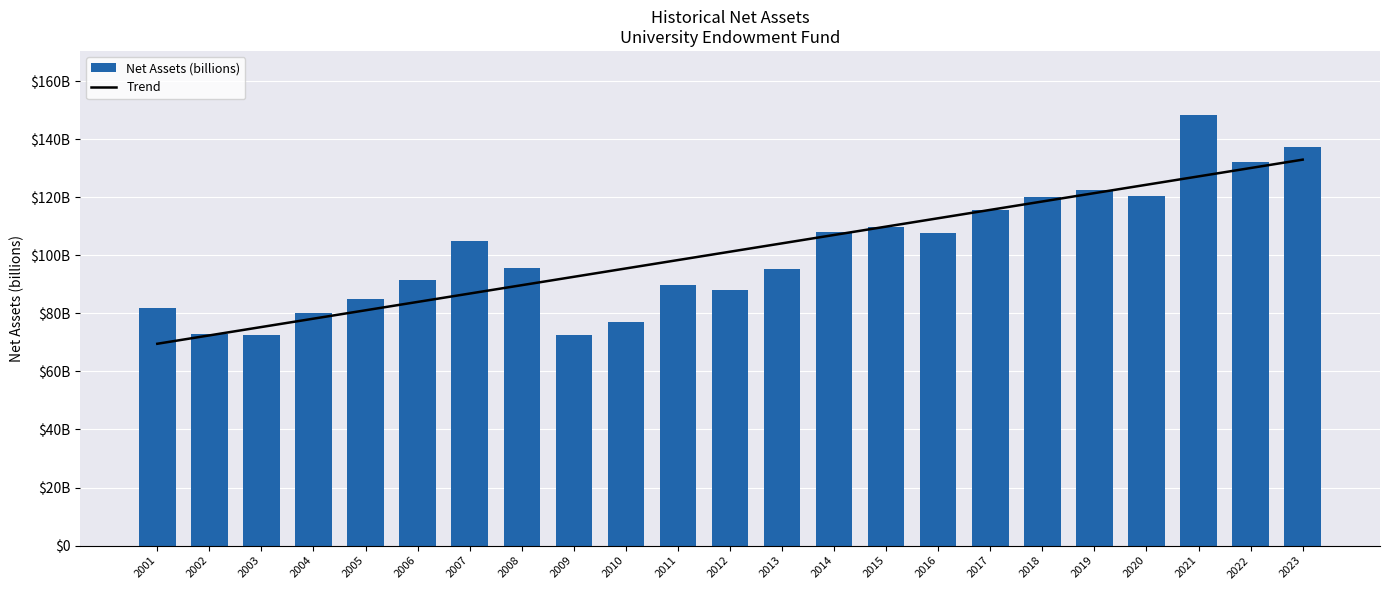

Are the bars grouped side by side (vs. stacked)?

Yes